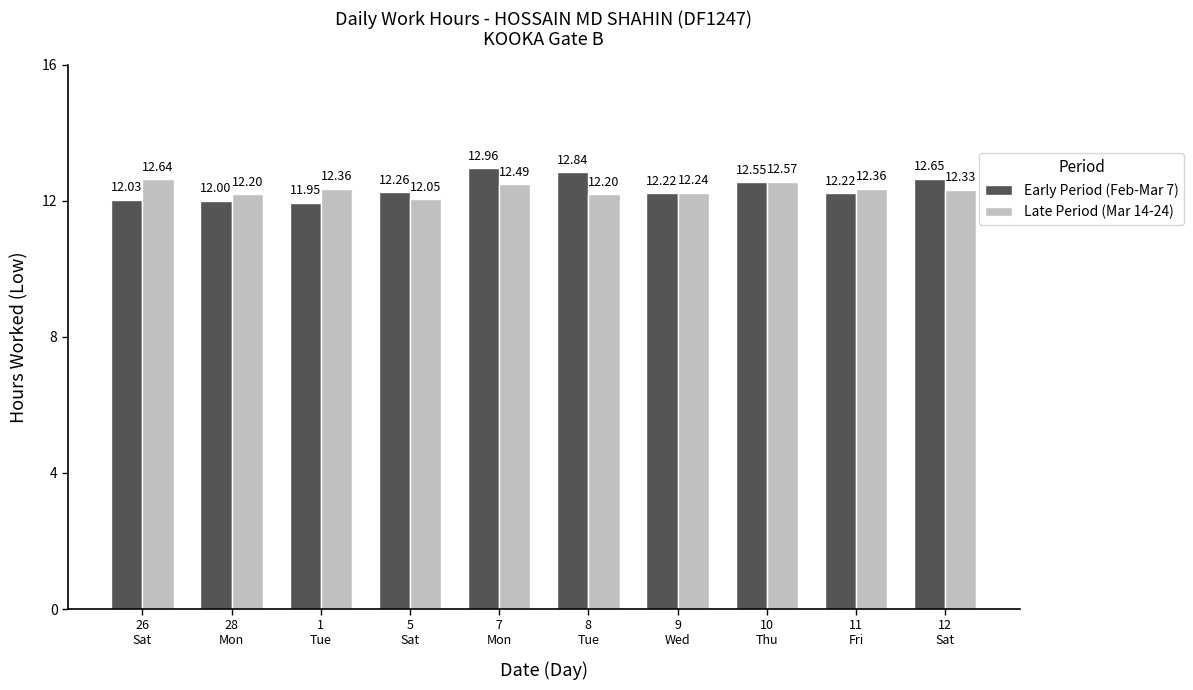

Rank the series by their average value, from highest to lowest.

Early Period (Feb-Mar 7), Late Period (Mar 14-24)